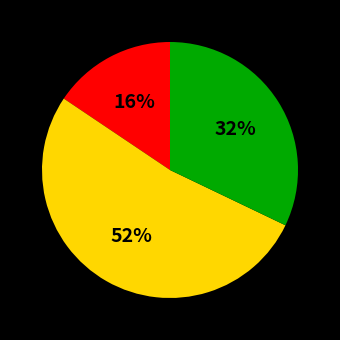

Is there a majority slice in this chart?

Yes